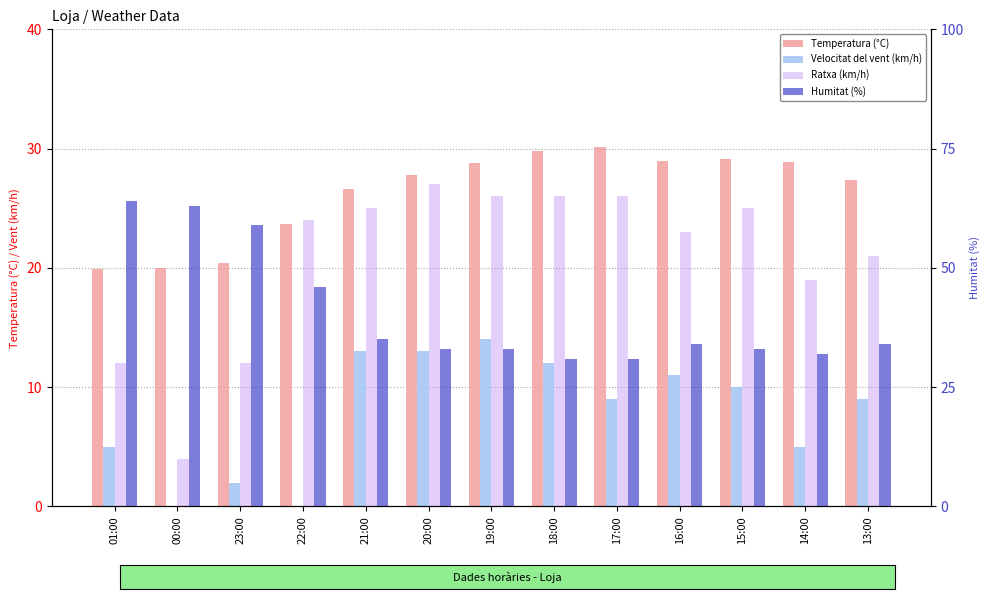

True or false: Velocitat del vent (km/h) has a value of 5.0 at 01:00.

True